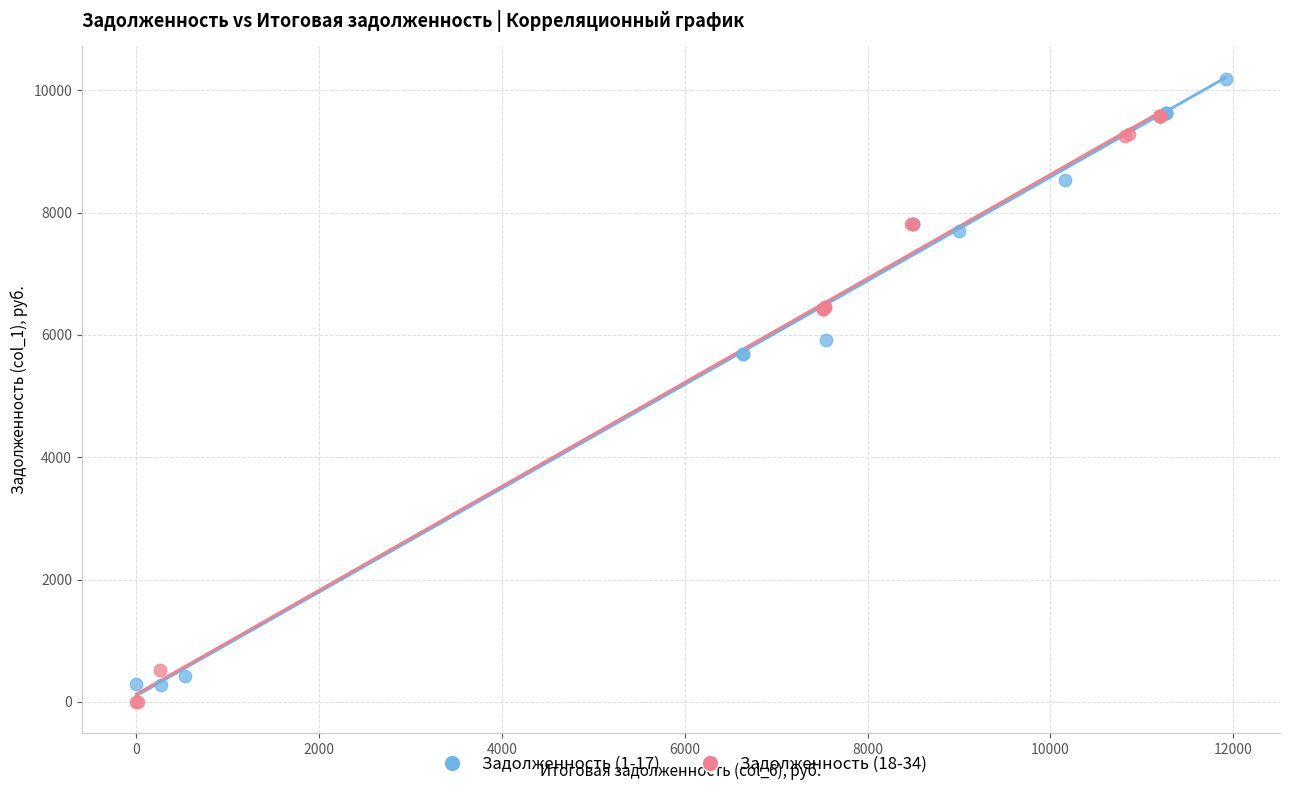

Which series contains the highest Y value?

Задолженность (1-17)